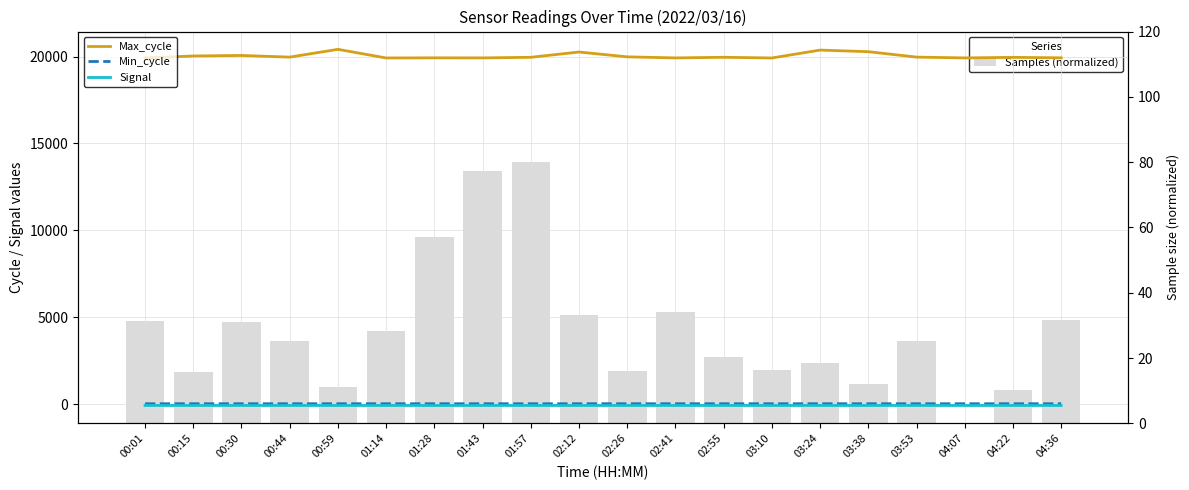

The value of Signal at 02:55 is -99.1. True or false?

False